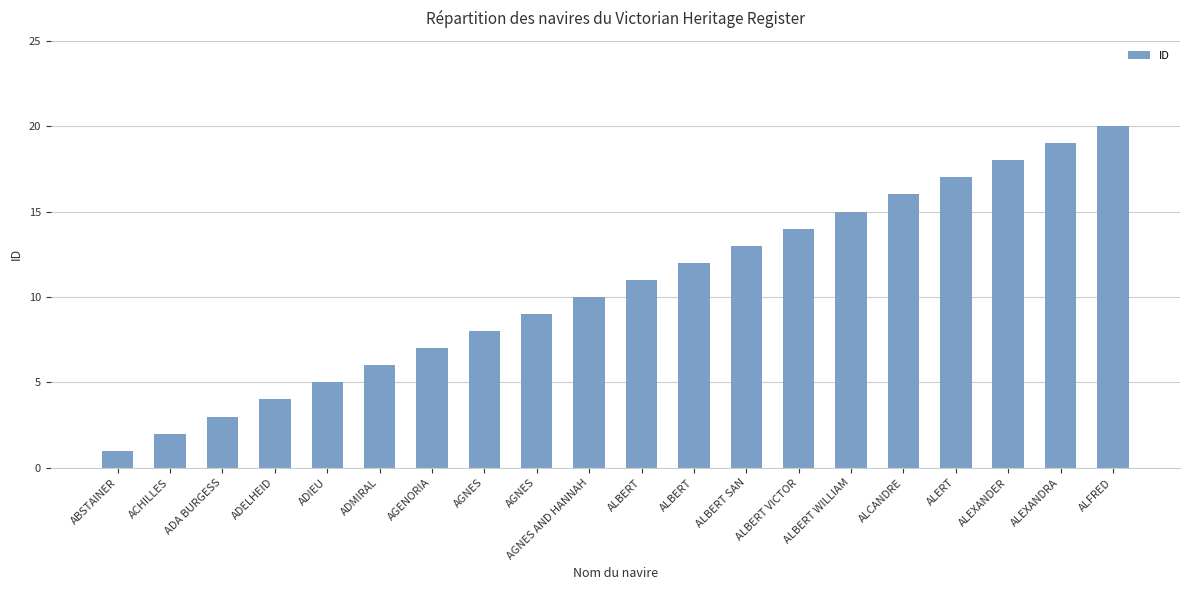

What is the difference between the maximum and second lowest values?

18